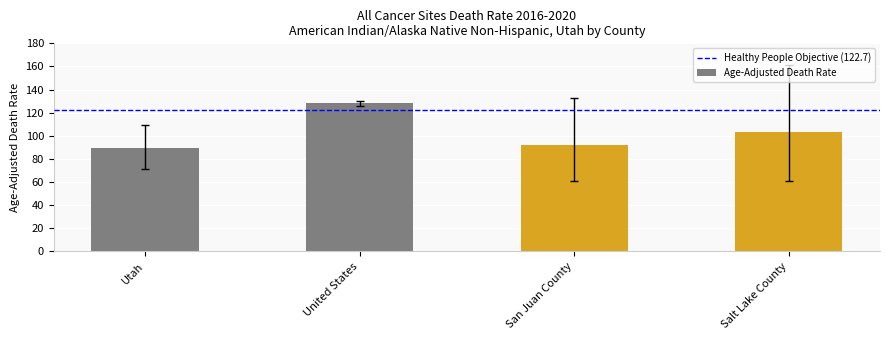

At which category does the chart reach its peak across all series?

United States